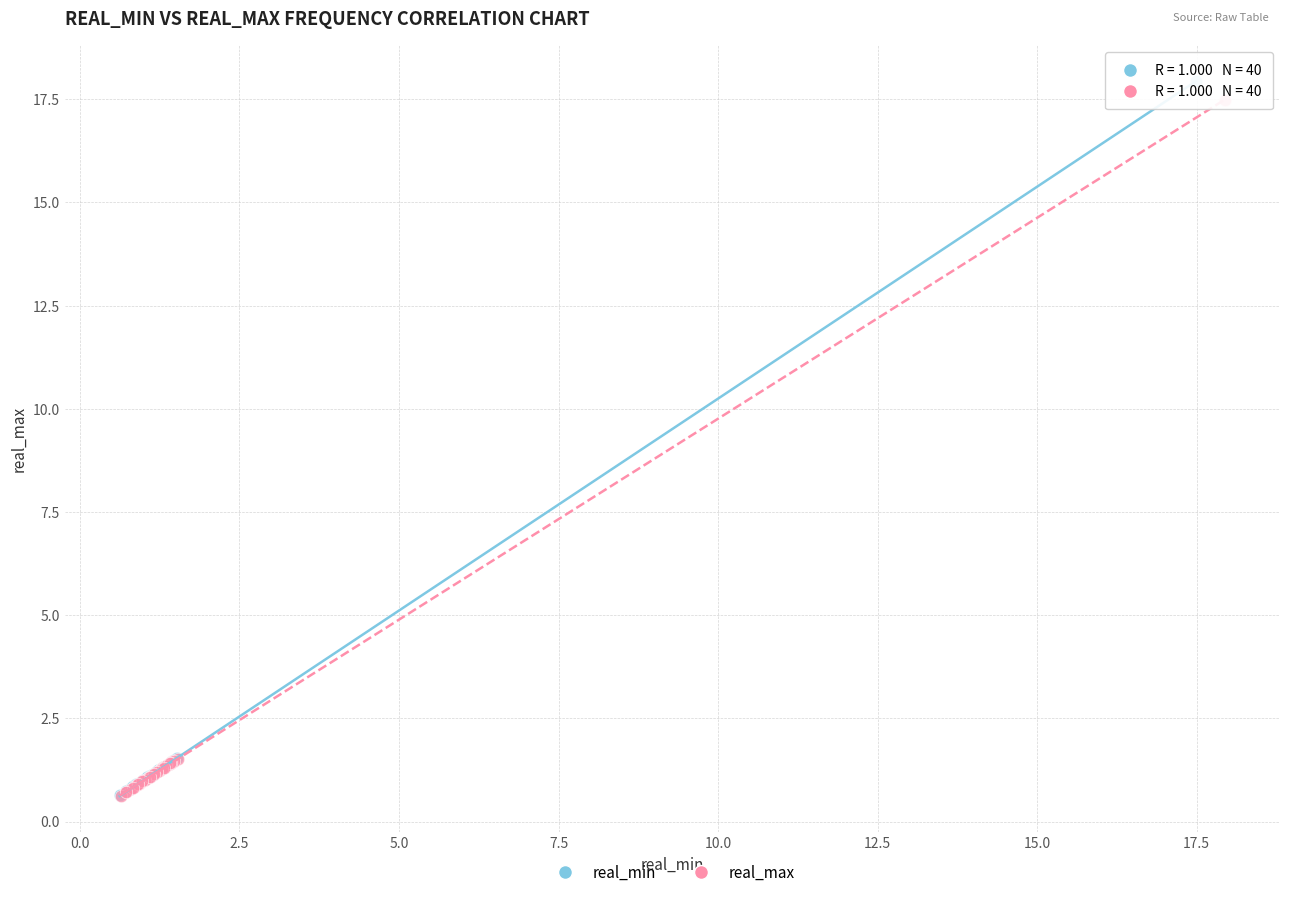

Which series has the widest spread of Y values?

real_min